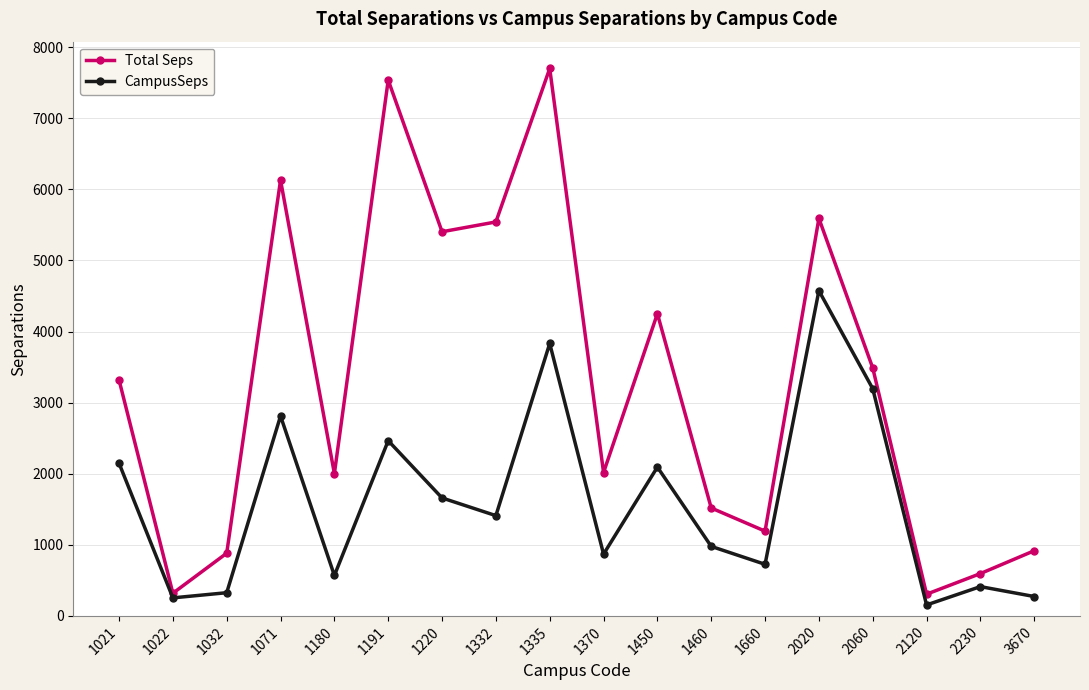

Rank the series by their average value, from lowest to highest.

CampusSeps, Total Seps